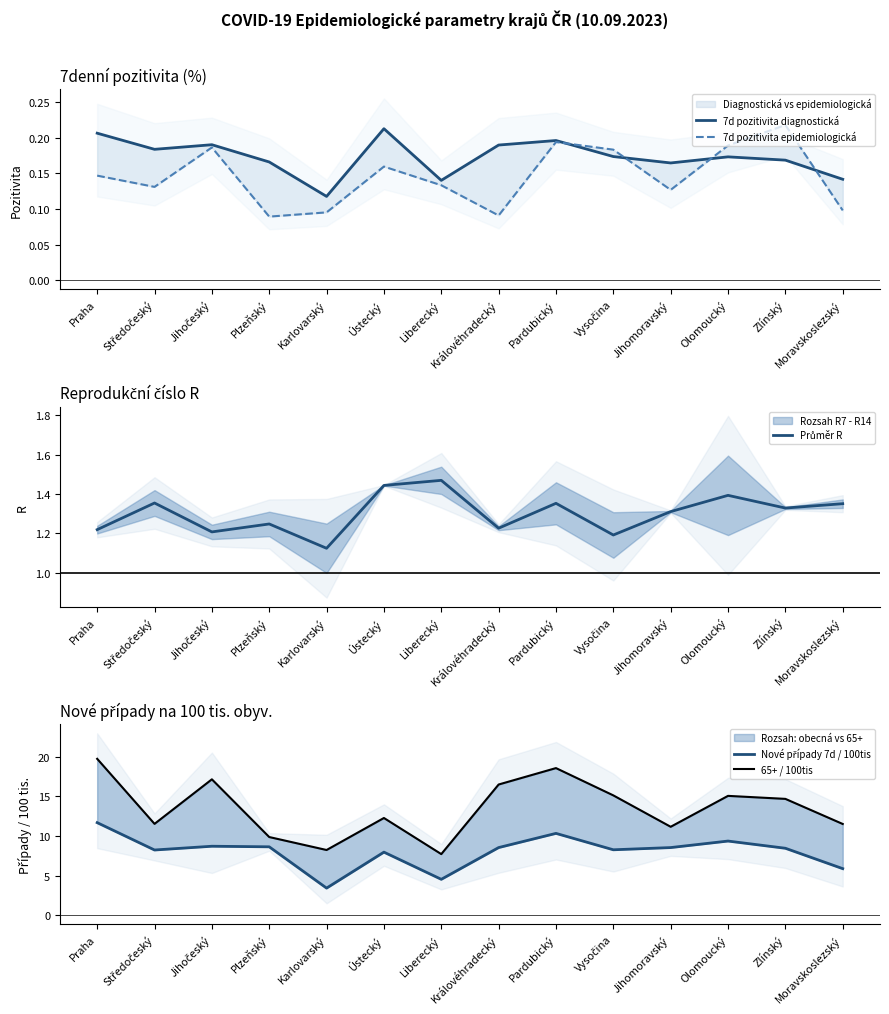

At which category does 7d pozitivita diagnostická reach its first local valley?

Středočeský